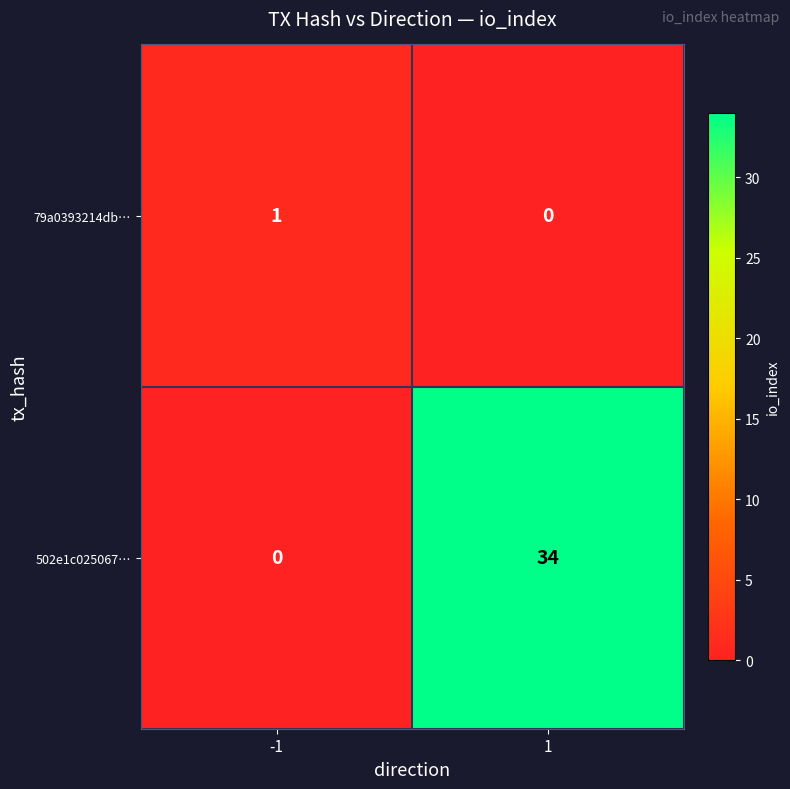

Reading right to left, transcribe all the data shown in this chart.

79a0393214db…: 0	1
502e1c025067…: 34	0